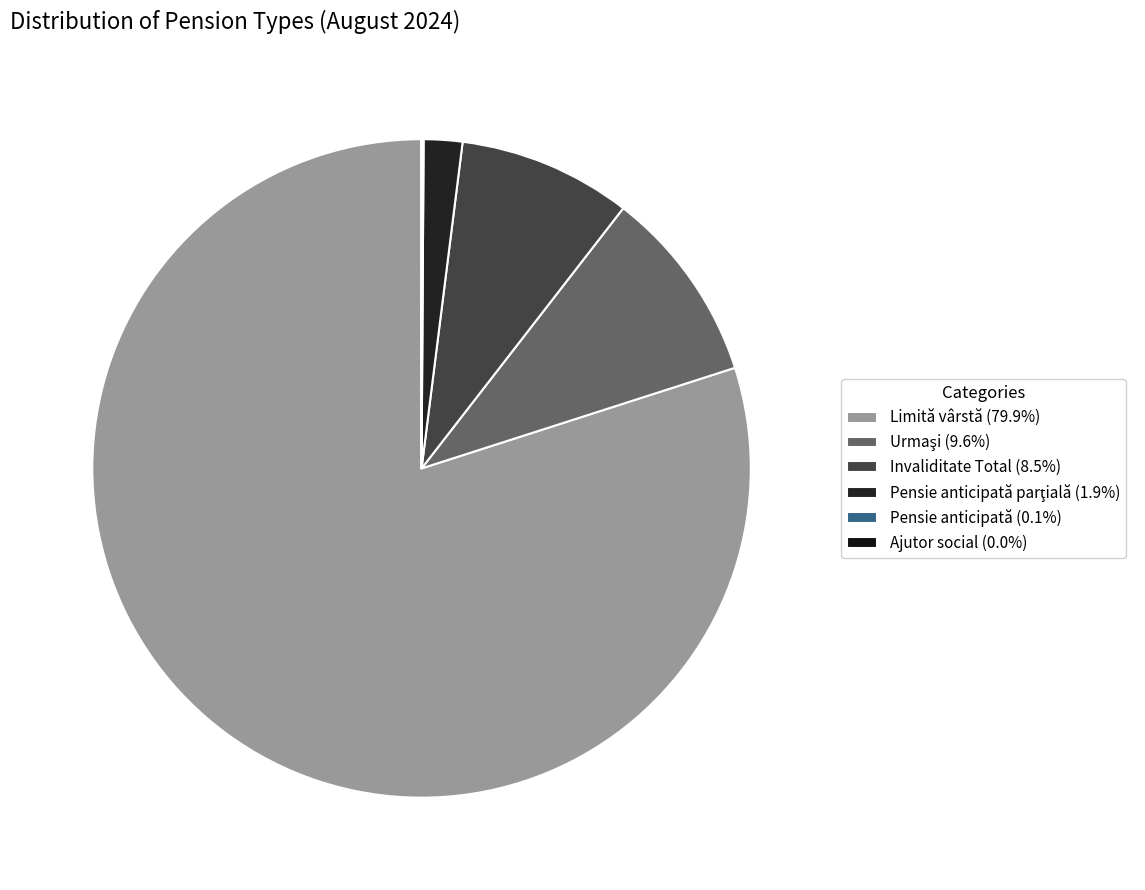

Which slice represents more than half of the pie?

Limită vârstă